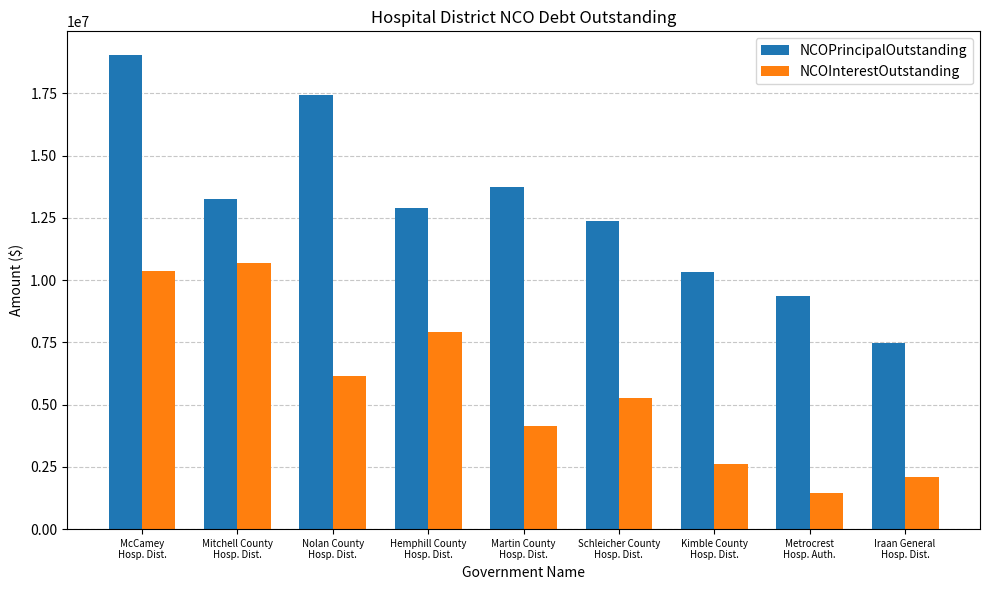

What is the difference between the maximum and minimum values in the NCOInterestOutstanding series?

9203948.9